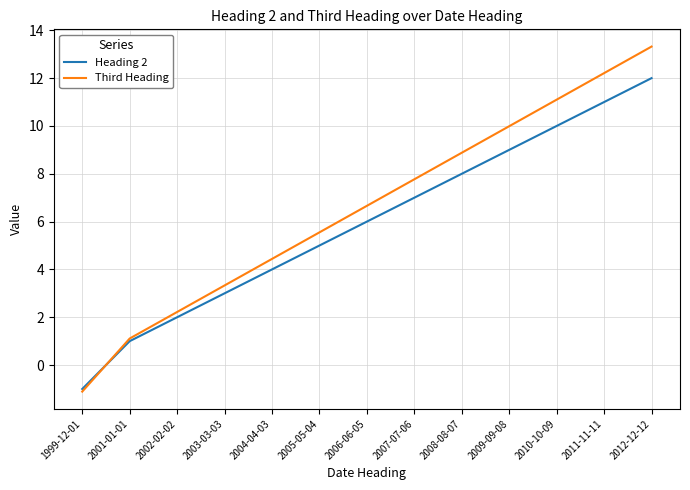

What value does the Third Heading series have at 2012-12-12?

13.3